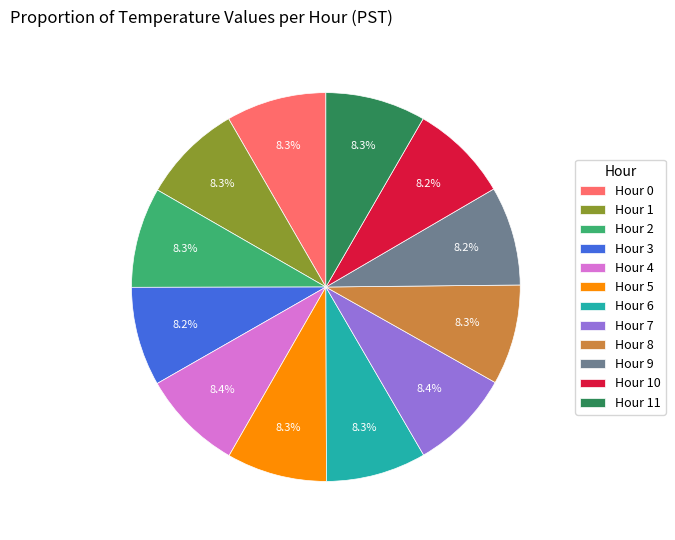

What is the ratio of the value at Hour 4 to the value at Hour 3?

1.0